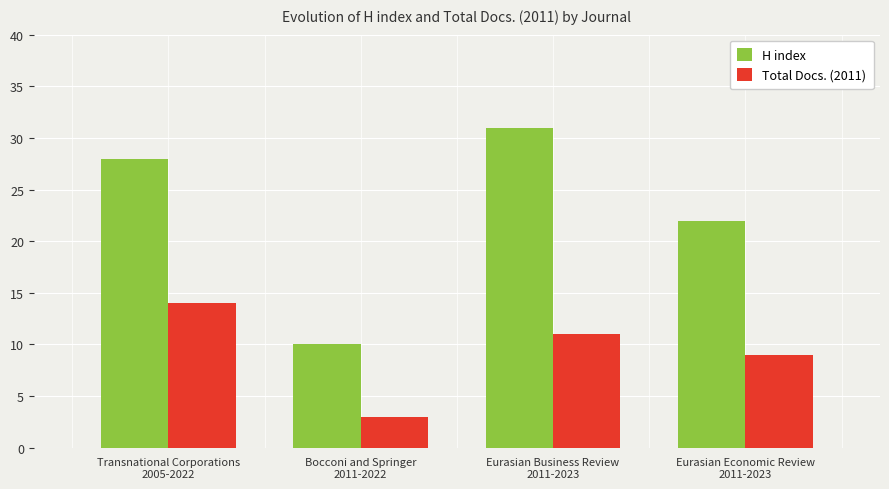

Which series has the largest total across all categories?

H index